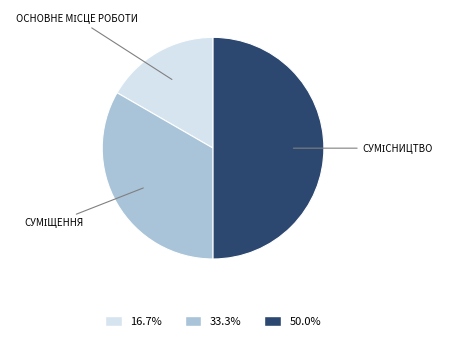

To the nearest percent, what is the difference between the largest and smallest slice percentages?

33%